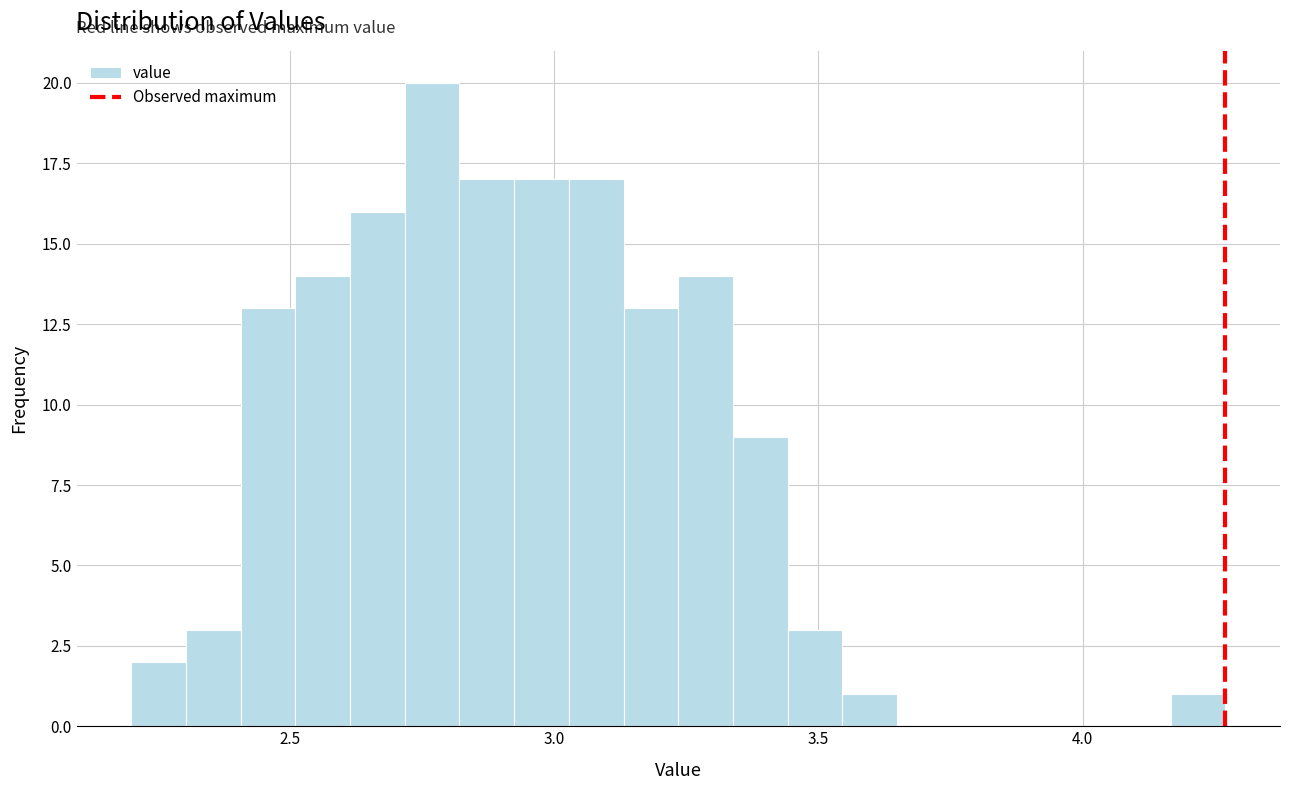

Read against the x-axis, roughly where is the centre of the tallest bar?

2.75